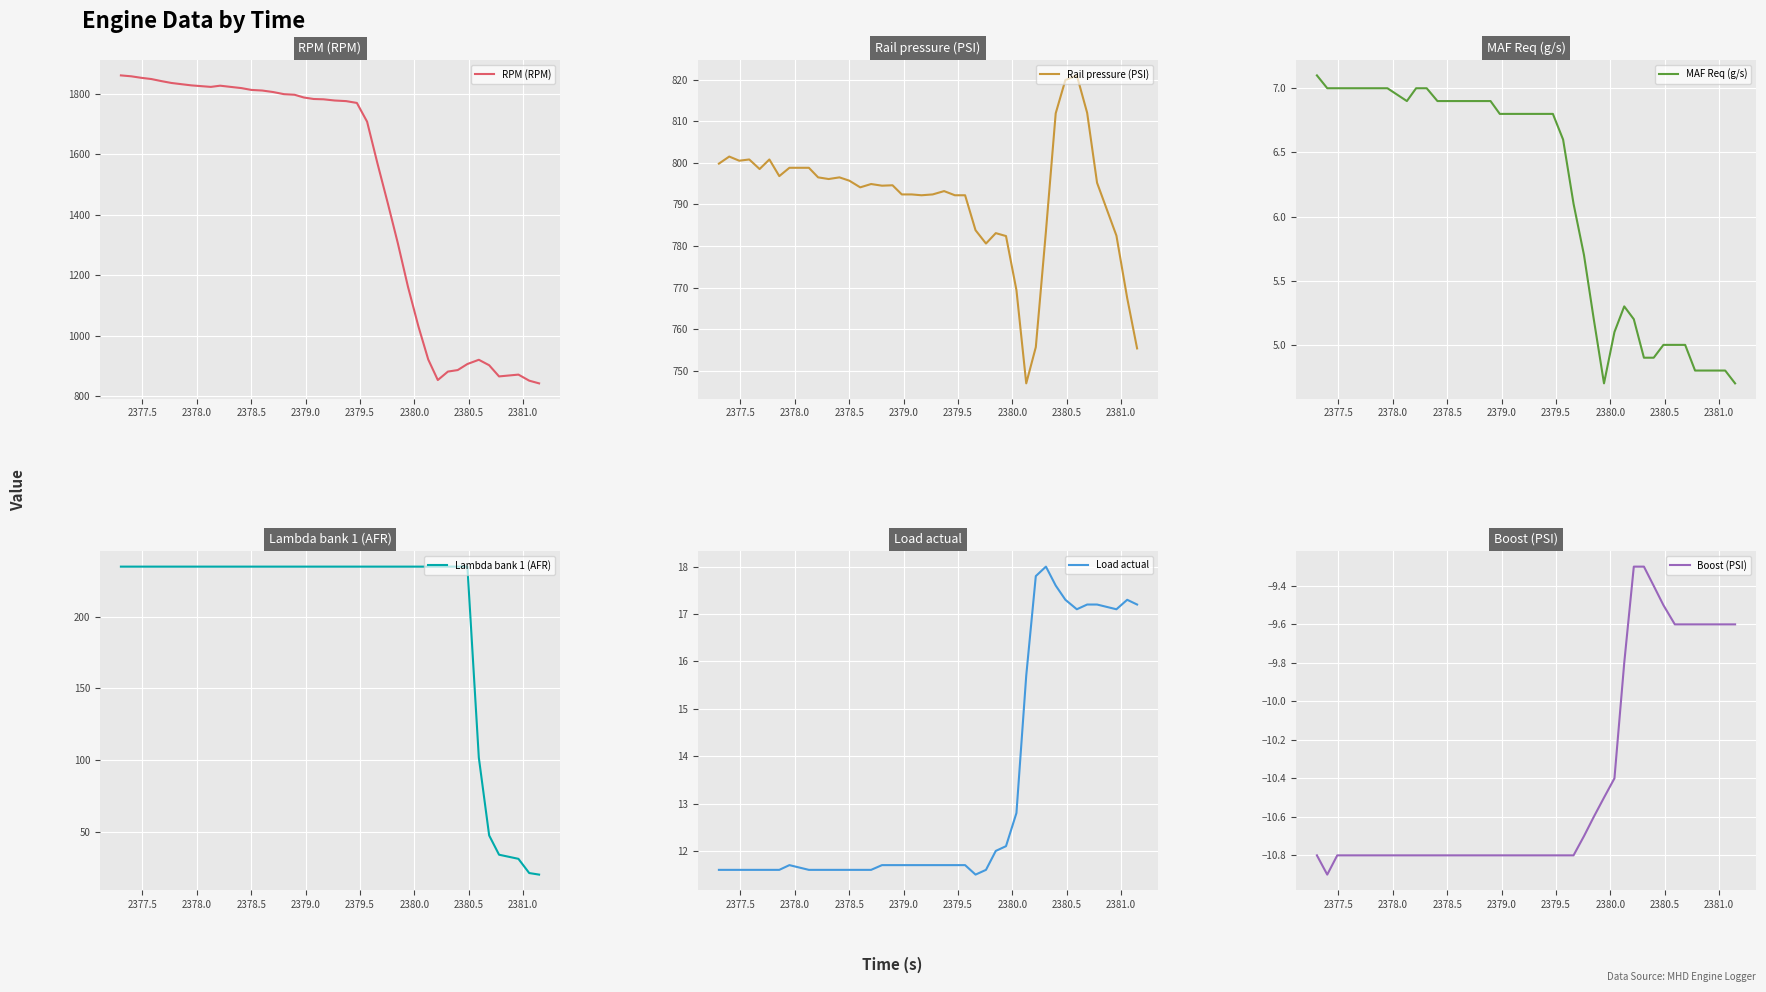

How many categories are shown in the chart?

40